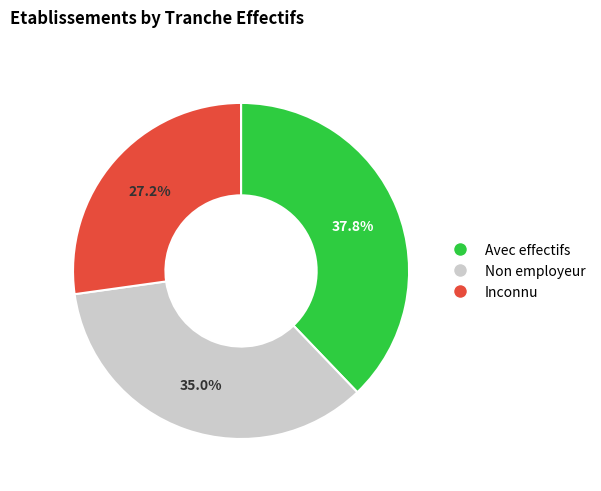

Is there any slice that represents more than half of the pie?

No